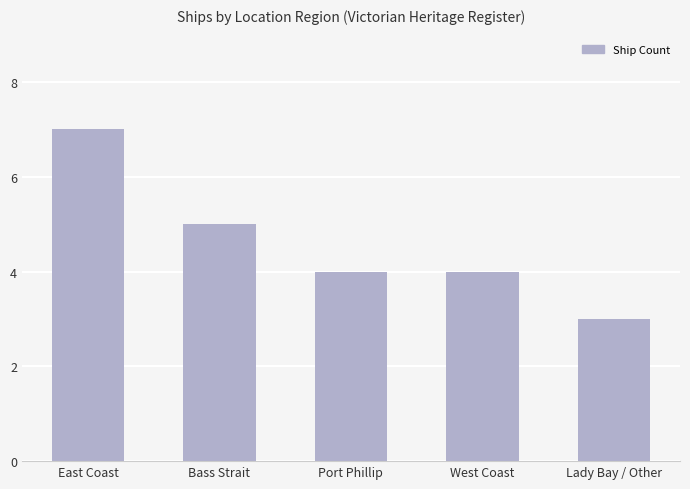

What is the approximate value at Lady Bay / Other?

3